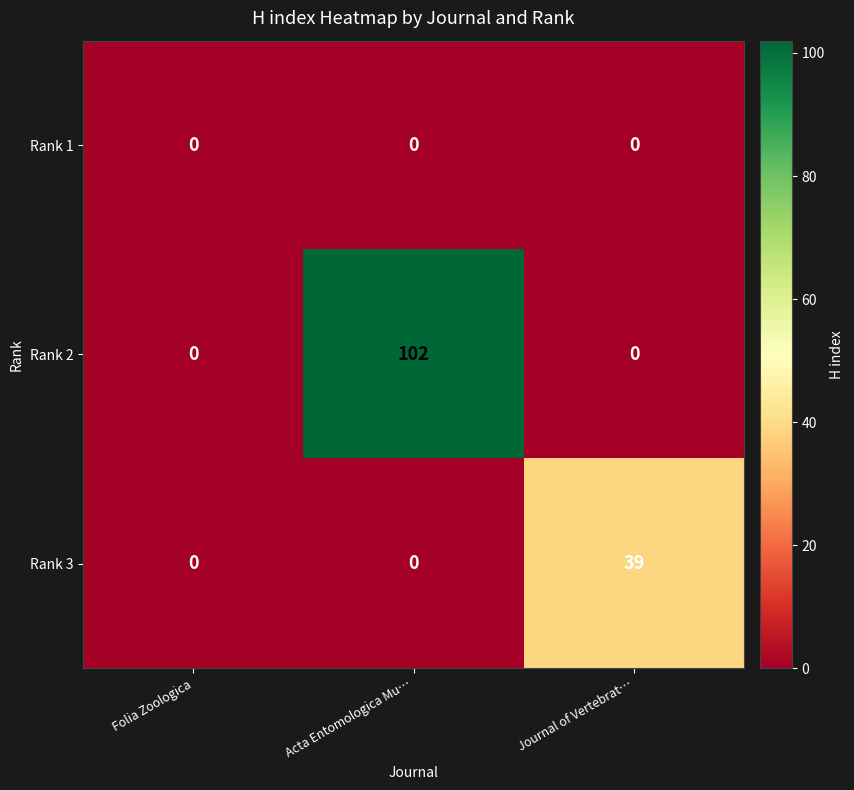

List the series in order of their overall mean, highest first.

Rank 2, Rank 3, Rank 1